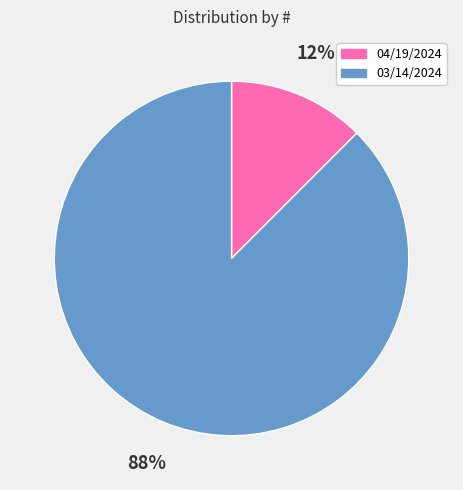

To the nearest percent, what is the combined percentage of 04/19/2024 and 03/14/2024?

100%